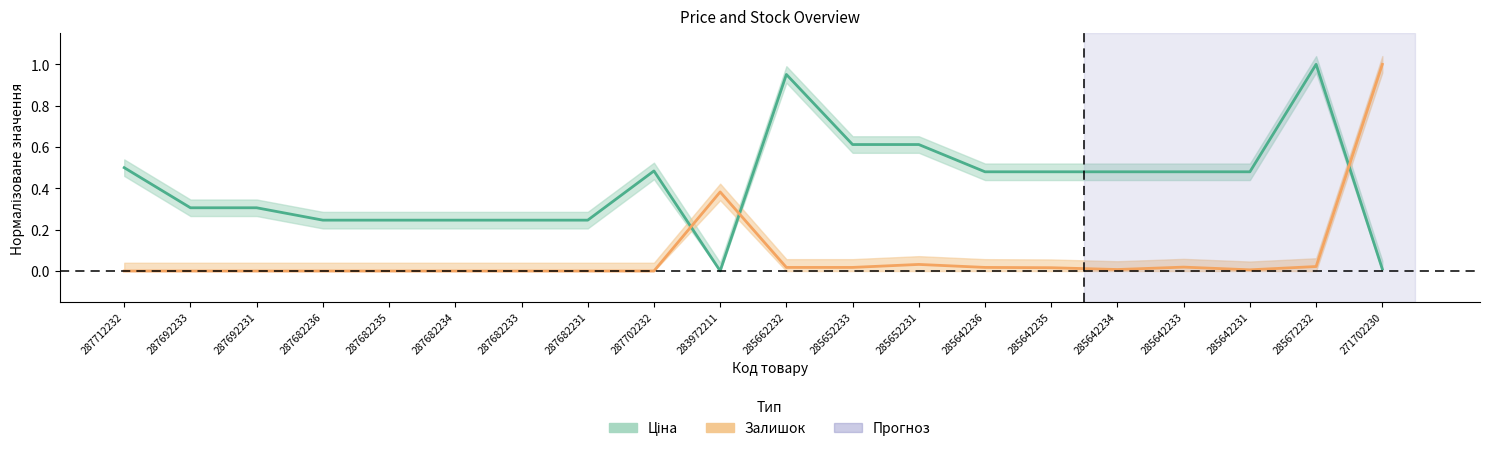

Is the value of Залишок at 285662232 greater than the value of Ціна at 287682233?

No